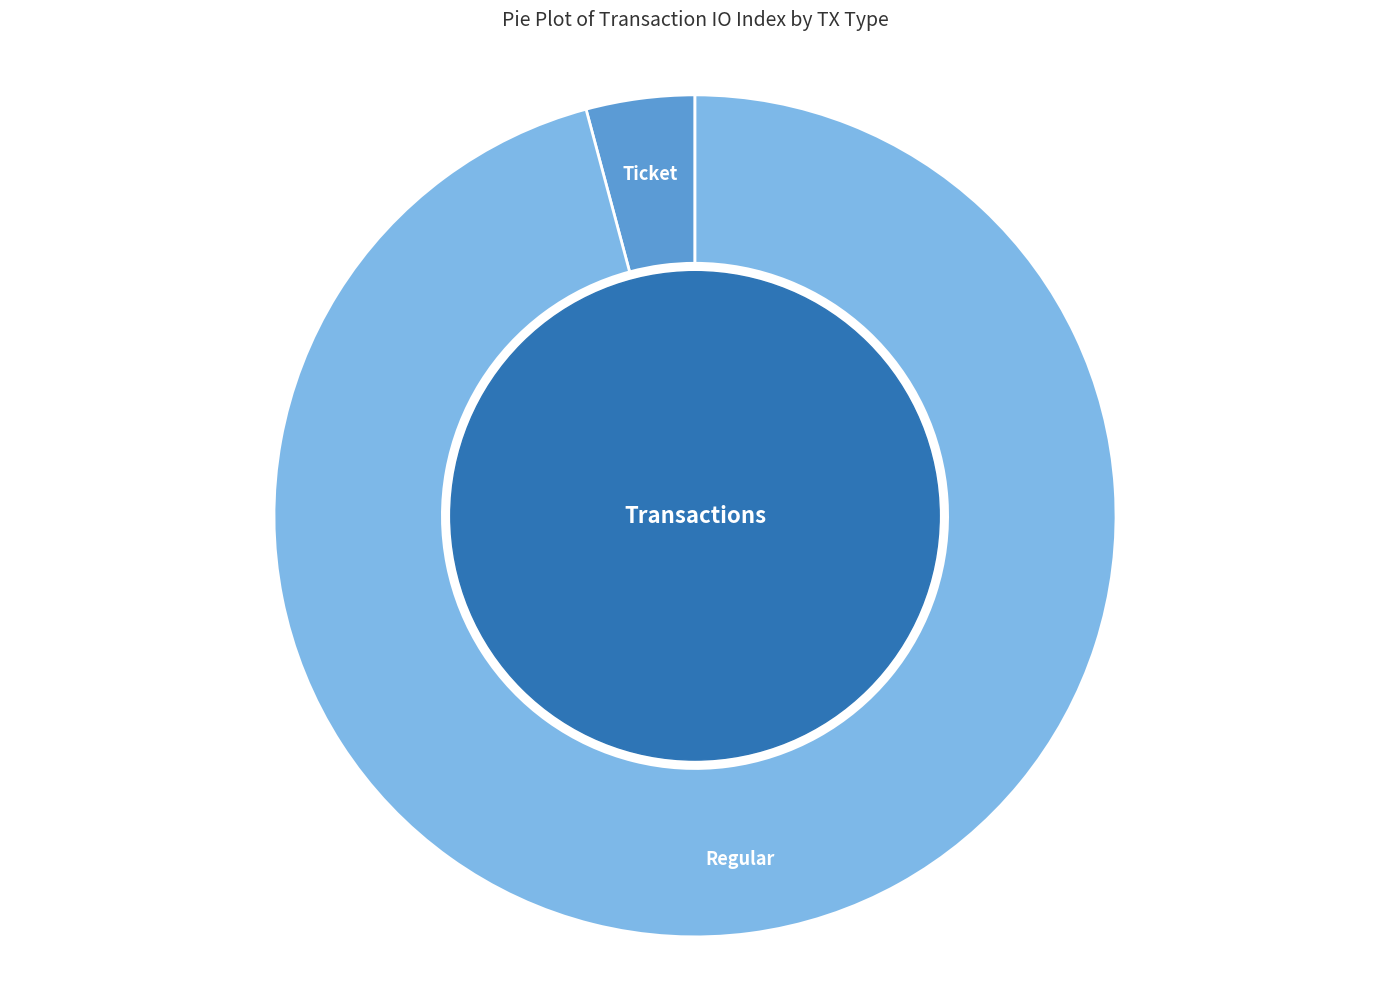

Count the number of slices in the pie.

2